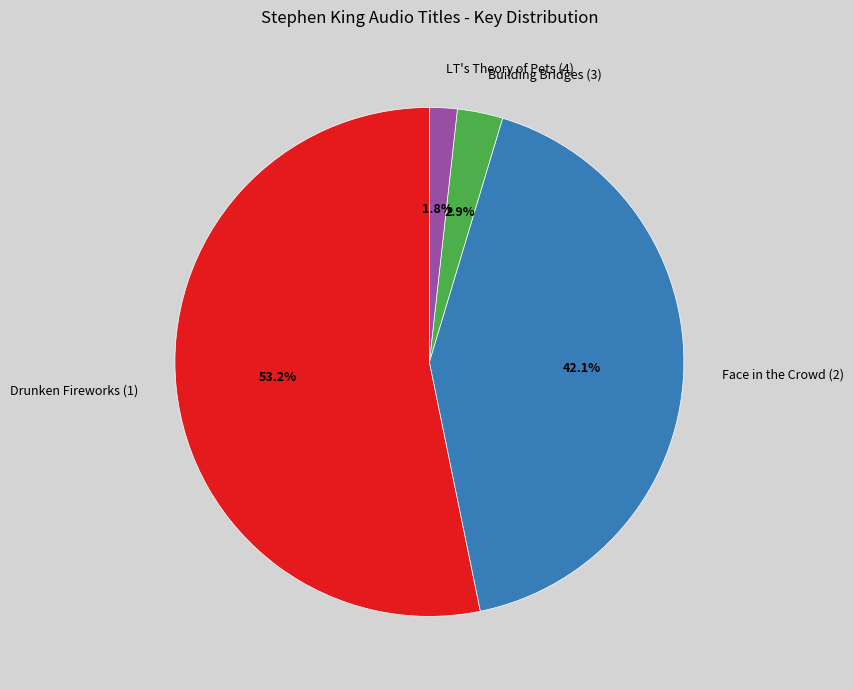

To the nearest percent, what is the difference between the largest and smallest slice percentages?

51%